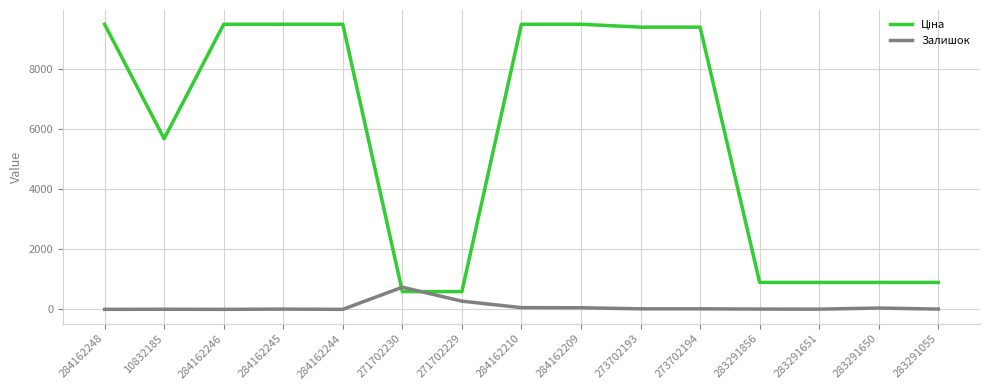

What is the total value across all series at 284162244?

9480.1